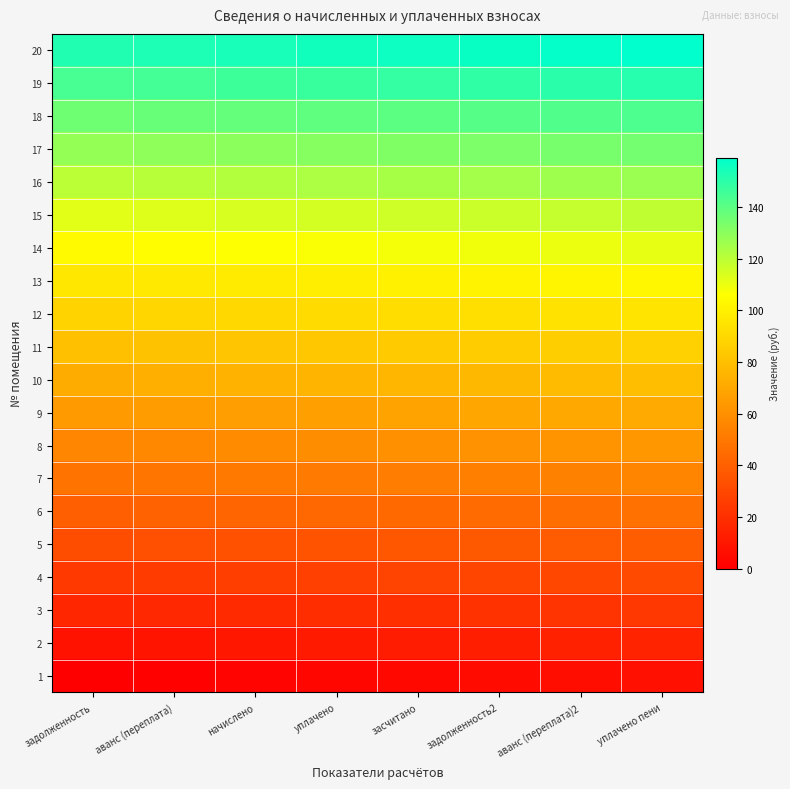

At how many categories does at least one series exceed 67?

8